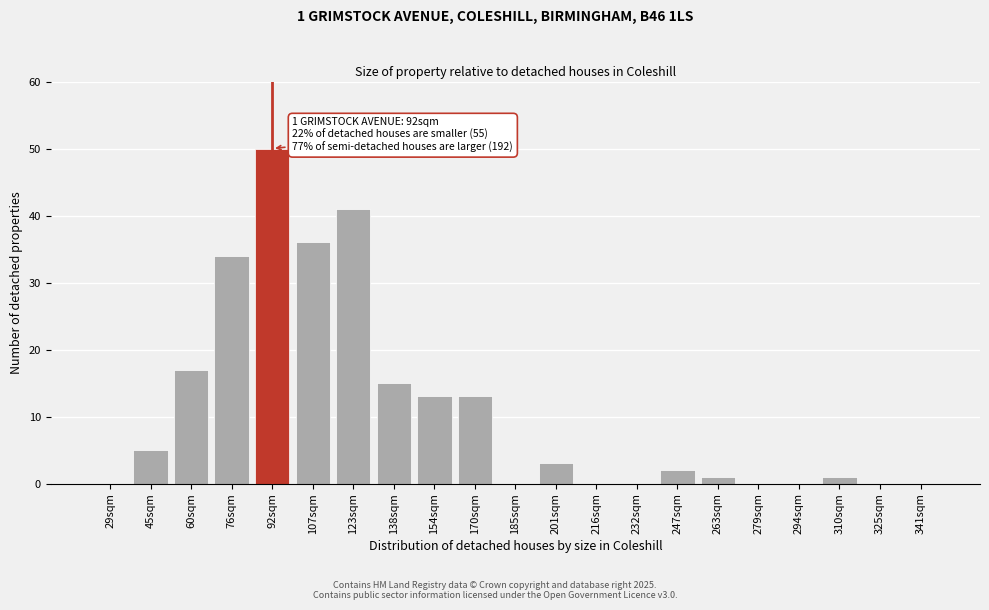

Reading left to right, transcribe all the data shown in this chart.

29sqm=0	45sqm=5	60sqm=17	76sqm=34	92sqm=50	107sqm=36	123sqm=41	138sqm=15	154sqm=13	170sqm=13	185sqm=0	201sqm=3	216sqm=0	232sqm=0	247sqm=2	263sqm=1	279sqm=0	294sqm=0	310sqm=1	325sqm=0	341sqm=0